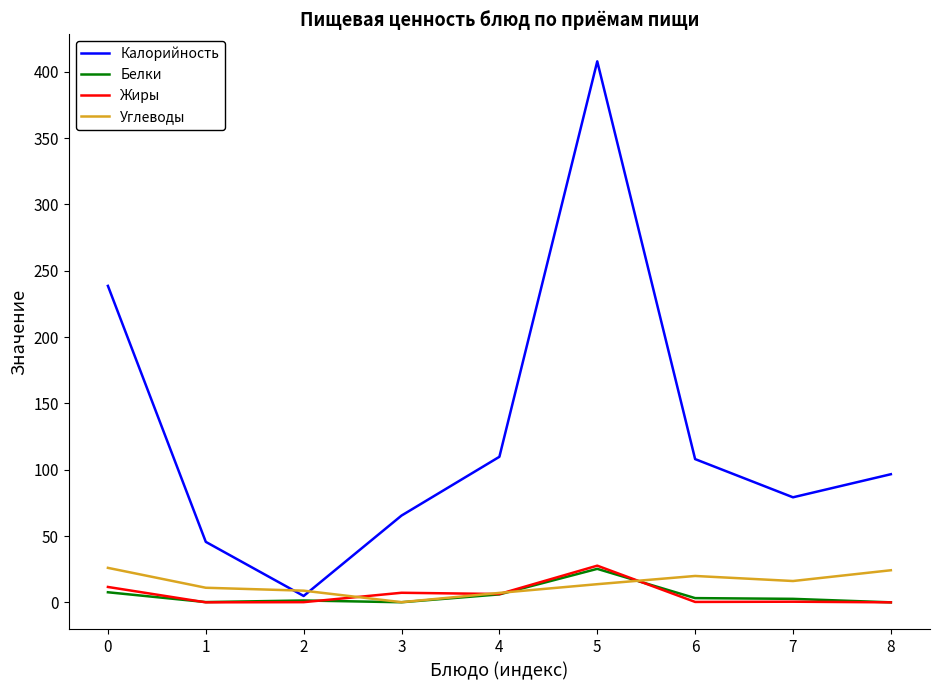

The value of Белки at 8 is 15.9. True or false?

False